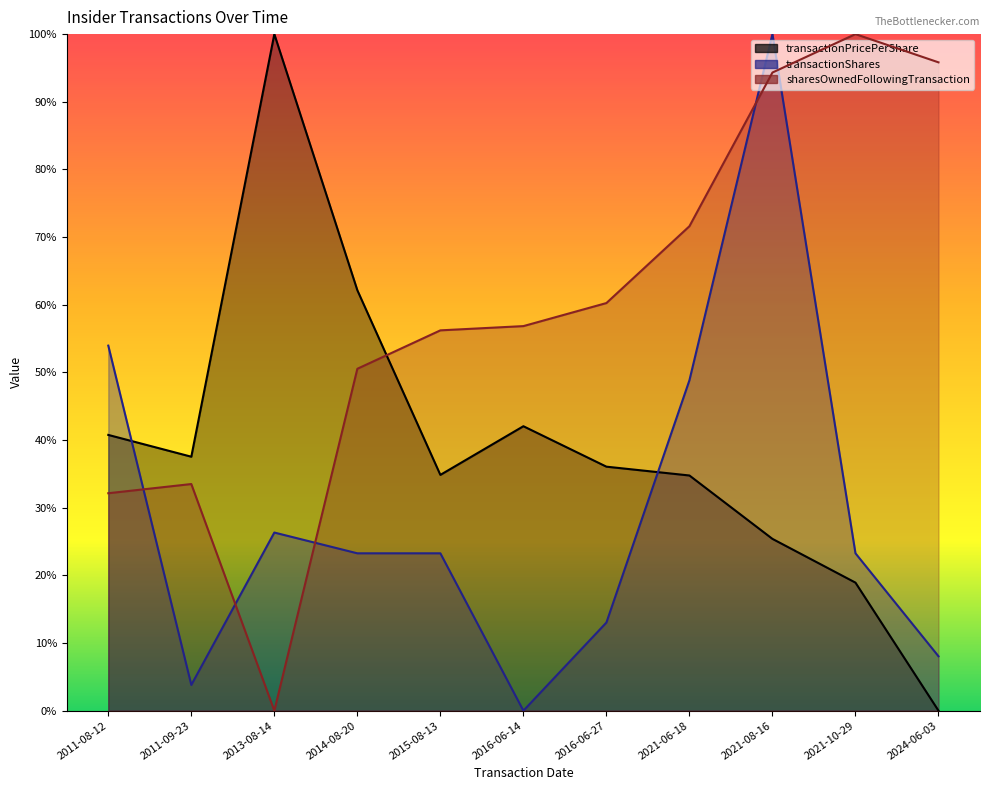

How many lines are shown in the chart?

3